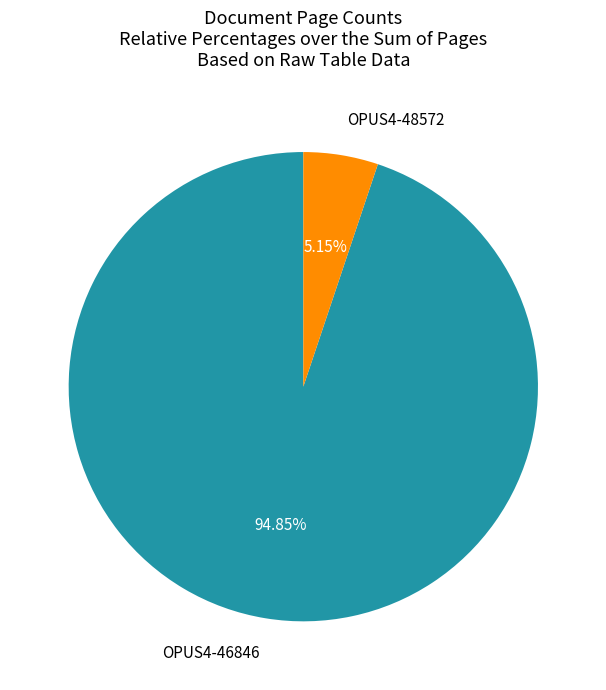

How many slices are in this pie chart?

2